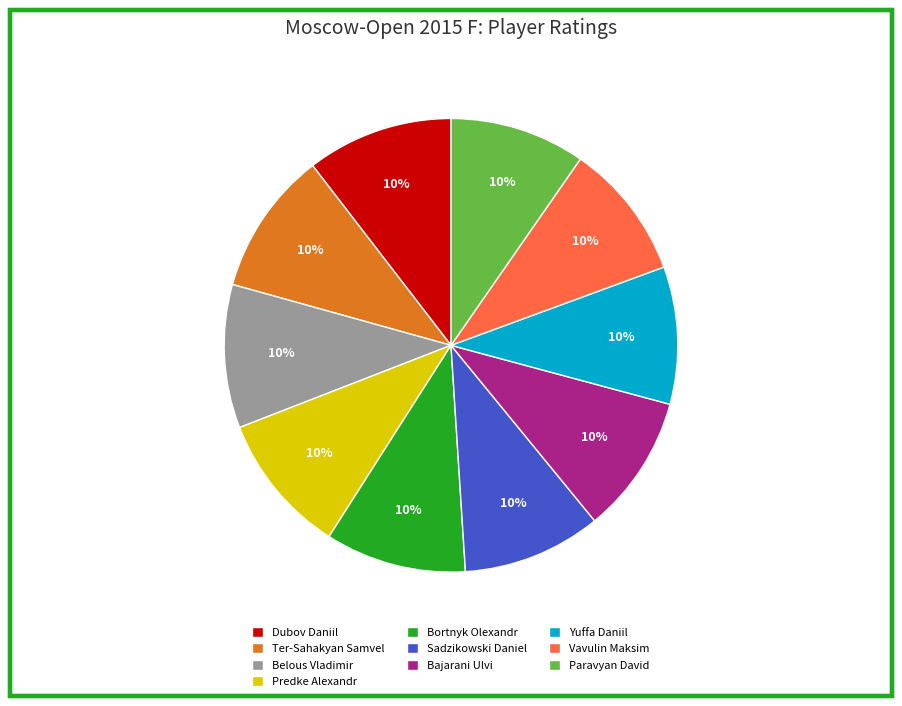

Count the number of slices in the pie.

10